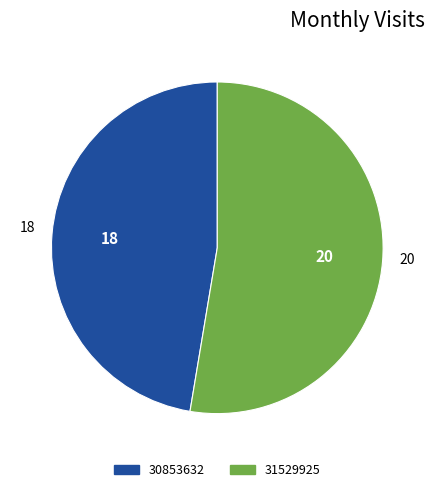

Is 30853632 the majority of the pie?

No